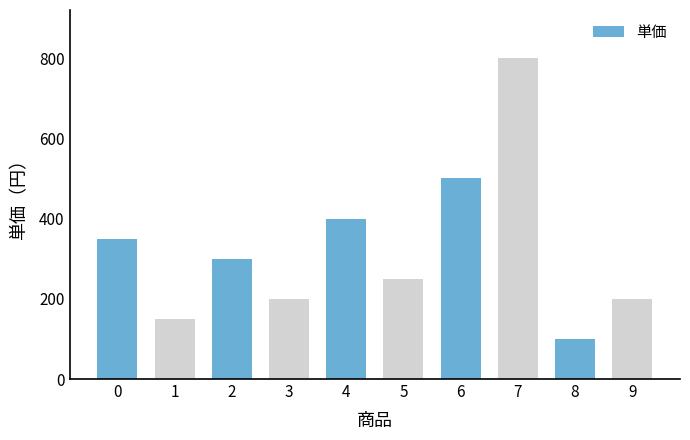

Which category has the highest value across all series?

7